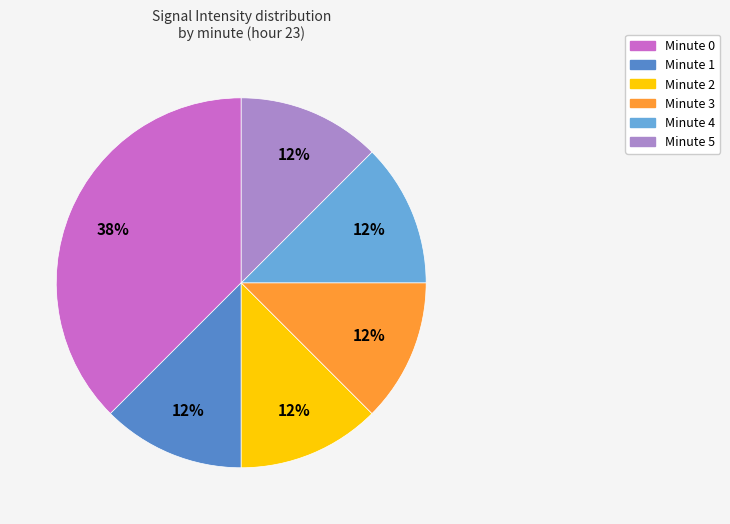

Is there any slice that represents more than half of the pie?

No